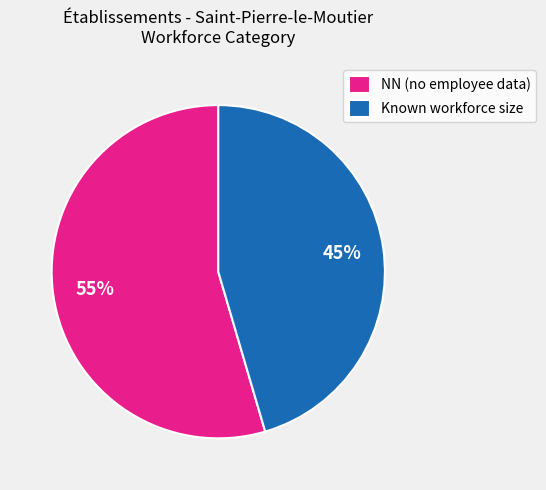

Which slice is the smallest?

Known workforce size